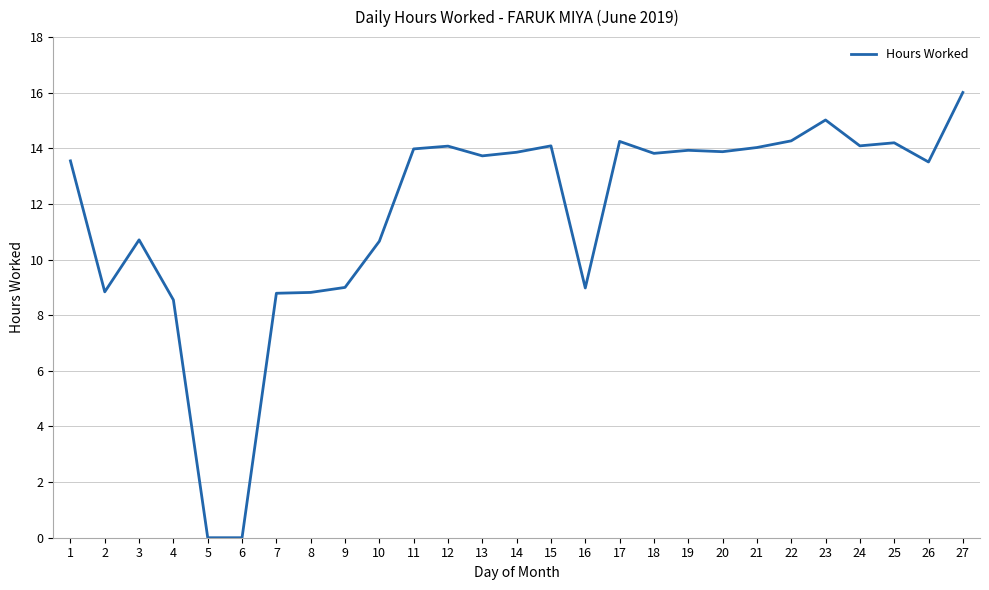

Does the chart have visible grid lines?

Yes